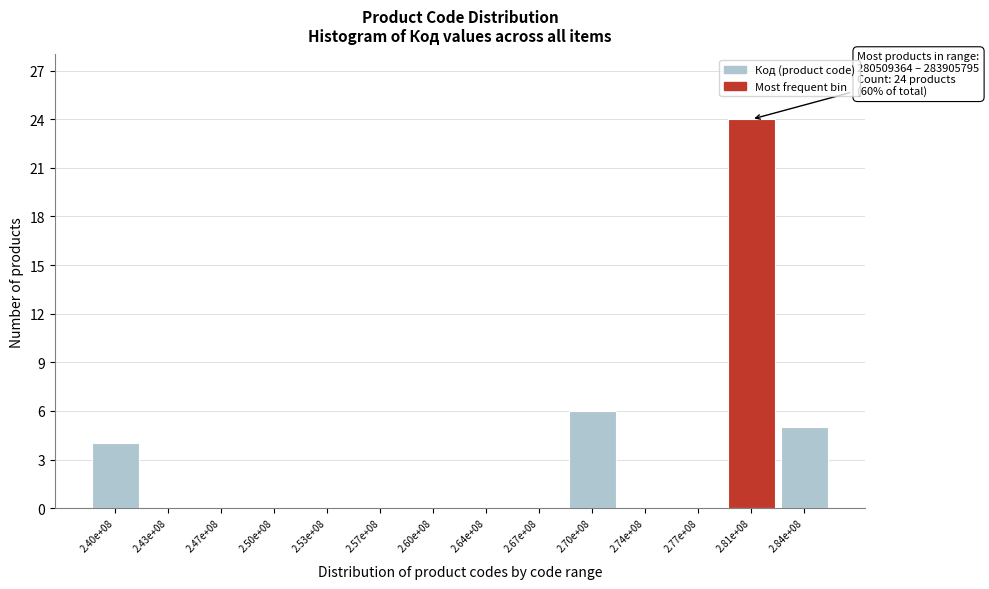

Reading left to right, extract all data points from this chart.

2.40e+08=4	2.43e+08=0	2.47e+08=0	2.50e+08=0	2.53e+08=0	2.57e+08=0	2.60e+08=0	2.64e+08=0	2.67e+08=0	2.70e+08=6	2.74e+08=0	2.77e+08=0	2.81e+08=24	2.84e+08=5